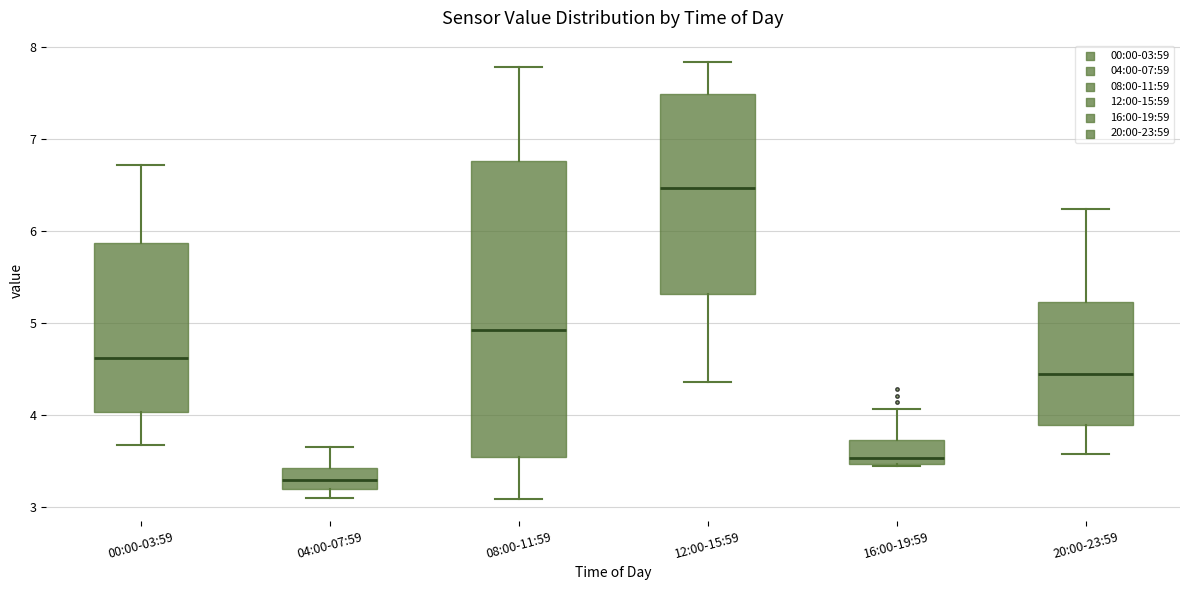

Reading left to right, read every box against the y-axis: the position of its median line, the range the box covers, and the ends of its whiskers. The values are not printed on the chart, so give them approximately, as read against the axis.

00:00-03:59: median 4.6, box 4.0 to 5.9, whiskers 3.7 to 6.7
04:00-07:59: median 3.3, box 3.2 to 3.4, whiskers 3.1 to 3.7
08:00-11:59: median 4.9, box 3.5 to 6.8, whiskers 3.1 to 7.8
12:00-15:59: median 6.5, box 5.3 to 7.5, whiskers 4.4 to 7.8
16:00-19:59: median 3.5 (just above the box's lower edge), box 3.5 to 3.7, whiskers 3.5 to 4.1
20:00-23:59: median 4.4, box 3.9 to 5.2, whiskers 3.6 to 6.2